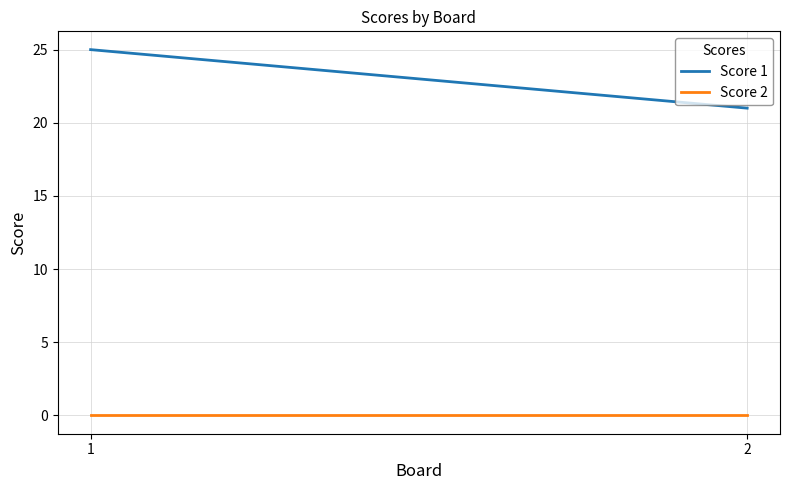

What is the difference between the Score 1 values at 2 and 1?

4